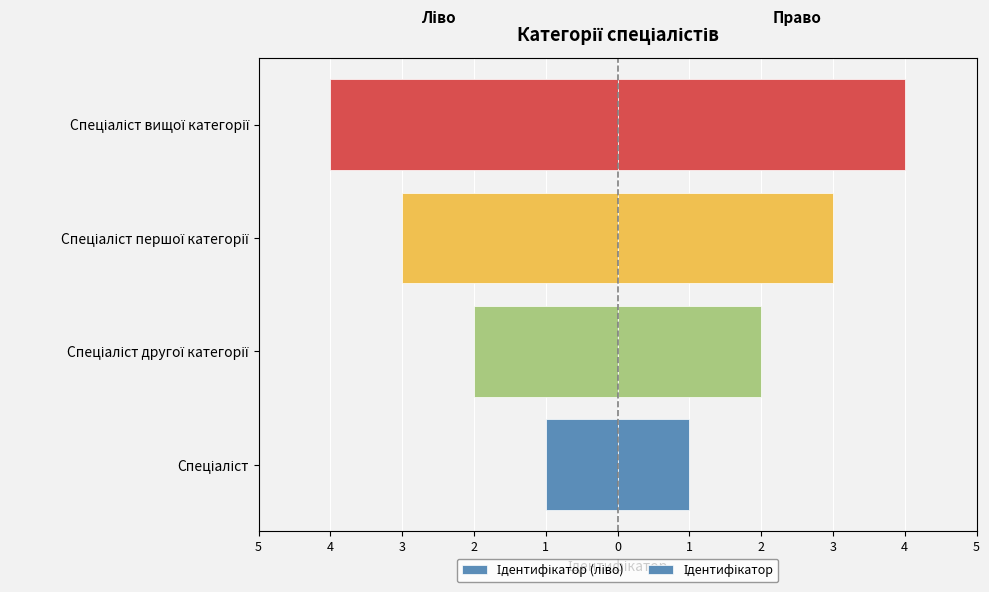

What is the lowest value of the Ідентифікатор series?

1